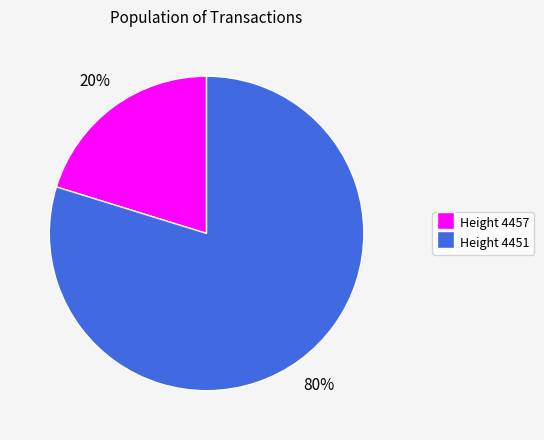

What is the largest slice in the pie chart?

Height 4451